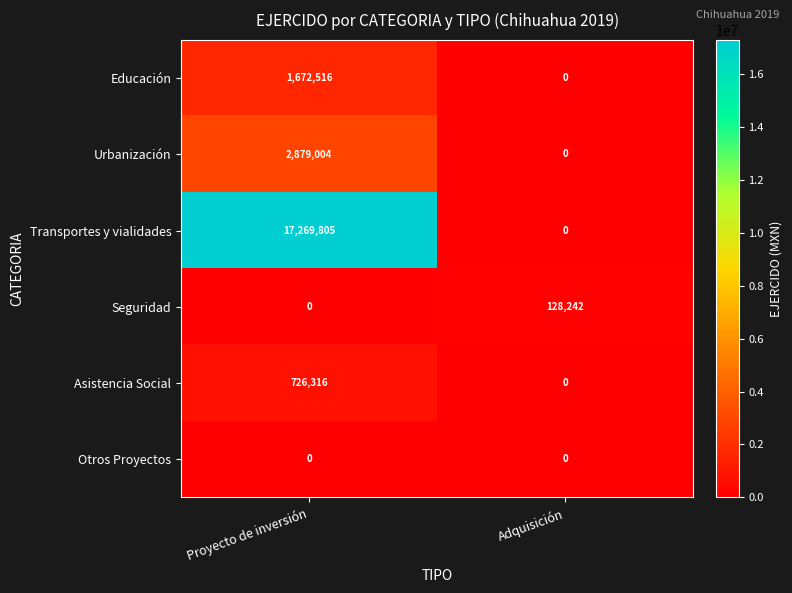

List the series in order of their peak value, lowest first.

Otros Proyectos, Seguridad, Asistencia Social, Educación, Urbanización, Transportes y vialidades